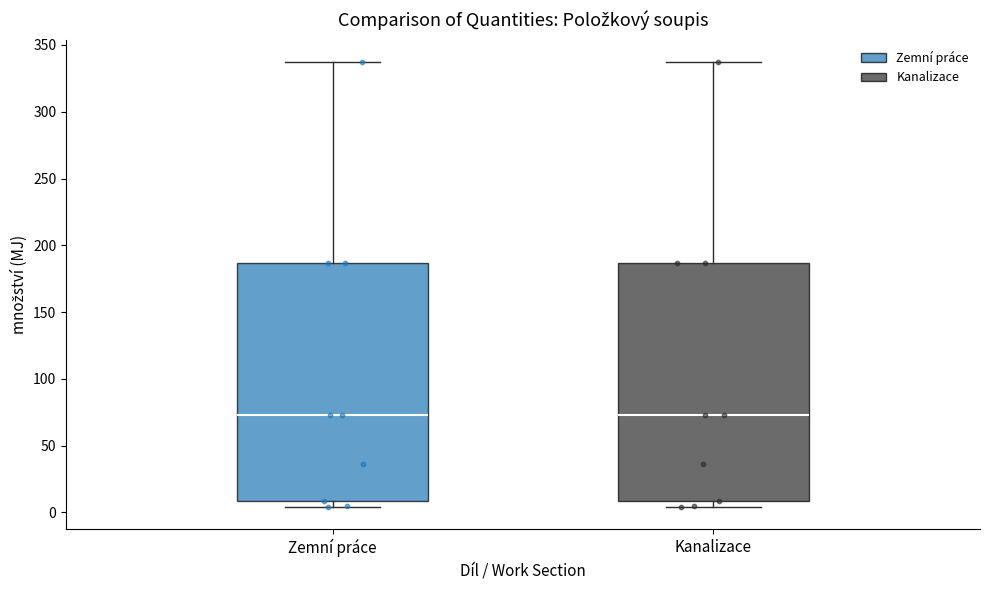

Where is the upper edge of the box for Zemní práce on the y-axis? The values are not printed on the chart, so give them approximately, as read against the axis.

185